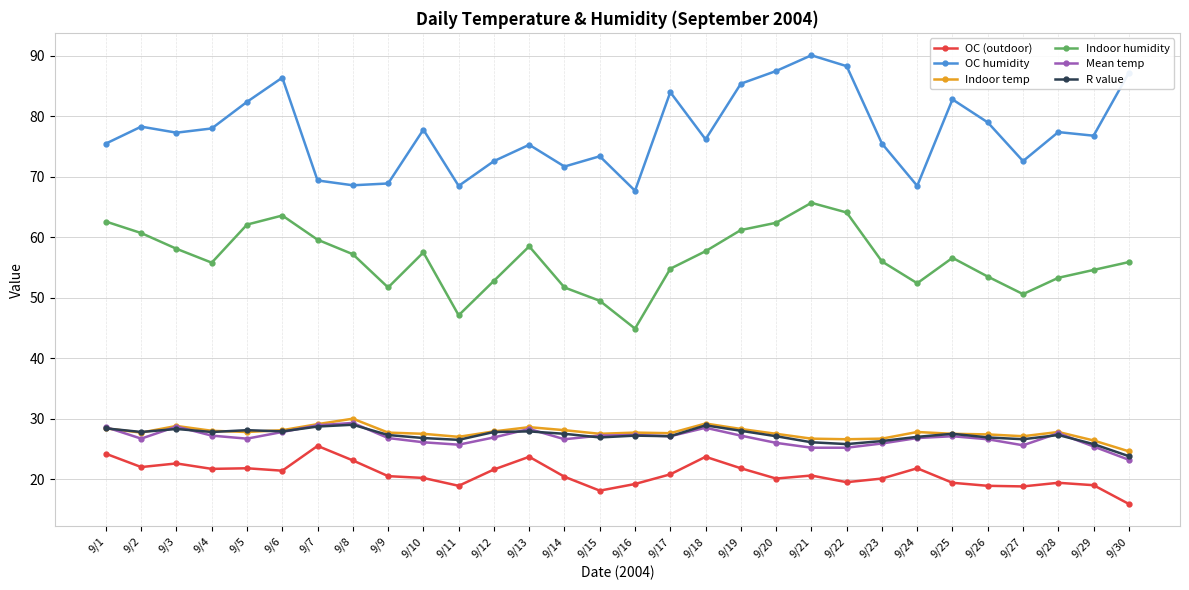

Which label corresponds to the largest value in the chart?

9/21